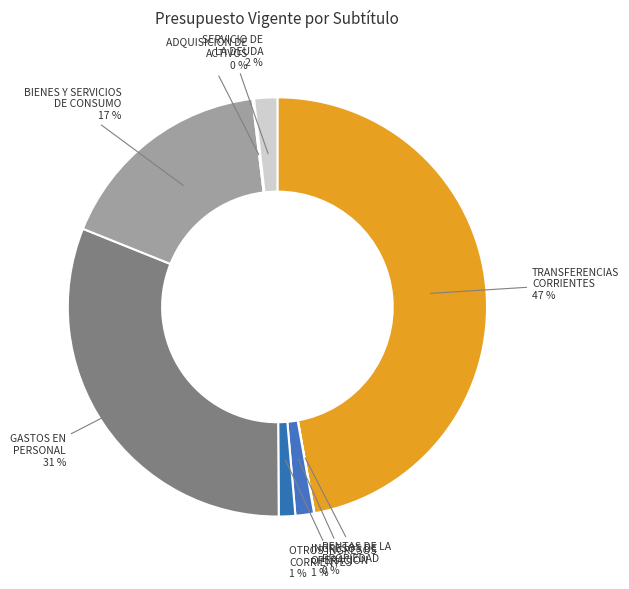

Rank the categories by value from highest to lowest.

TRANSFERENCIAS CORRIENTES, GASTOS EN PERSONAL, BIENES Y SERVICIOS DE CONSUMO, SERVICIO DE LA DEUDA, INGRESOS DE OPERACIÓN, OTROS INGRESOS CORRIENTES, ADQUISICIÓN DE ACTIVOS NO FINANCIEROS, RENTAS DE LA PROPIEDAD